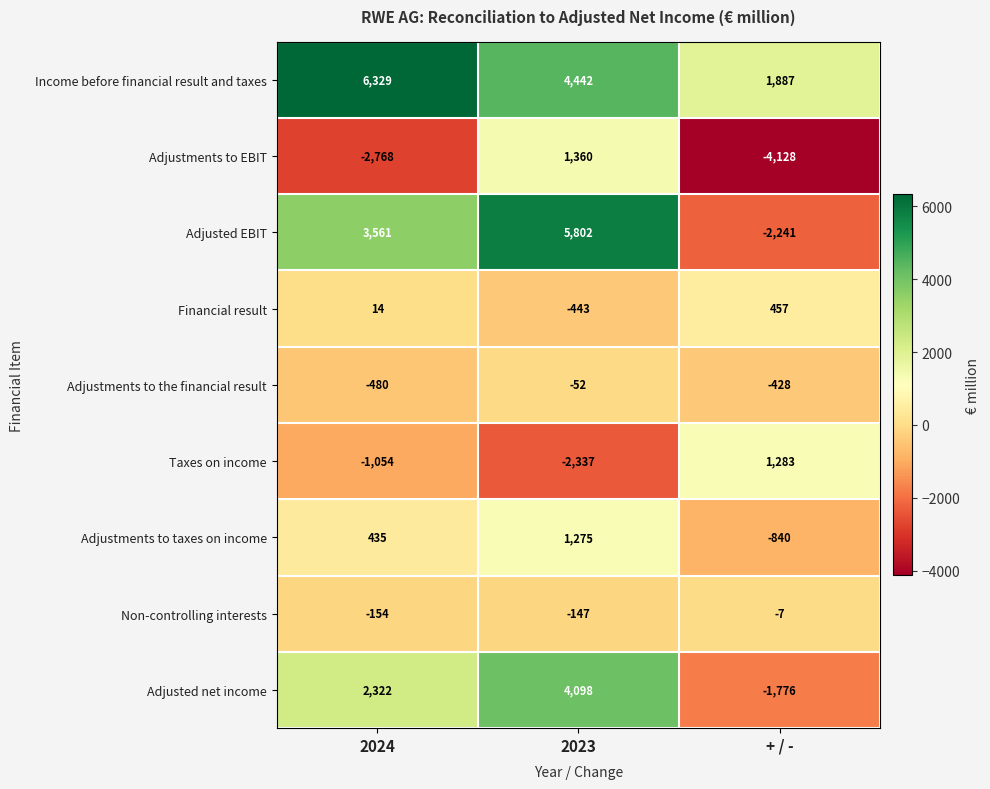

At which category is the sum across all series the highest?

2023